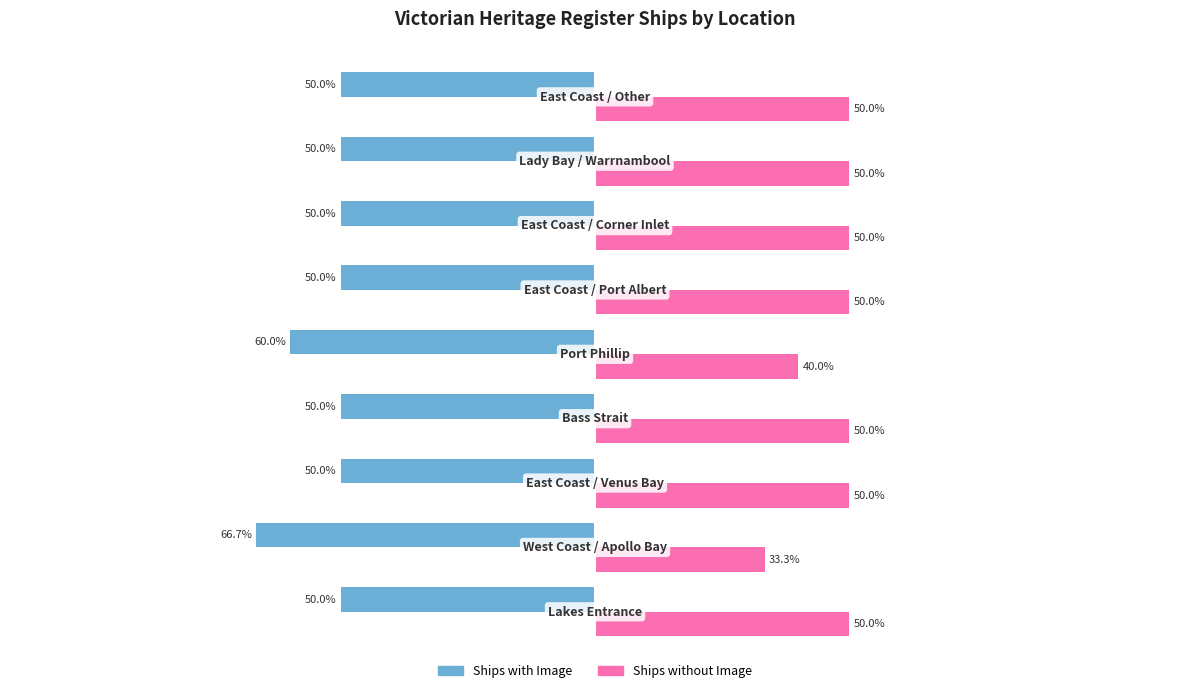

List the series in order of their overall mean, lowest first.

Ships with Image, Ships without Image